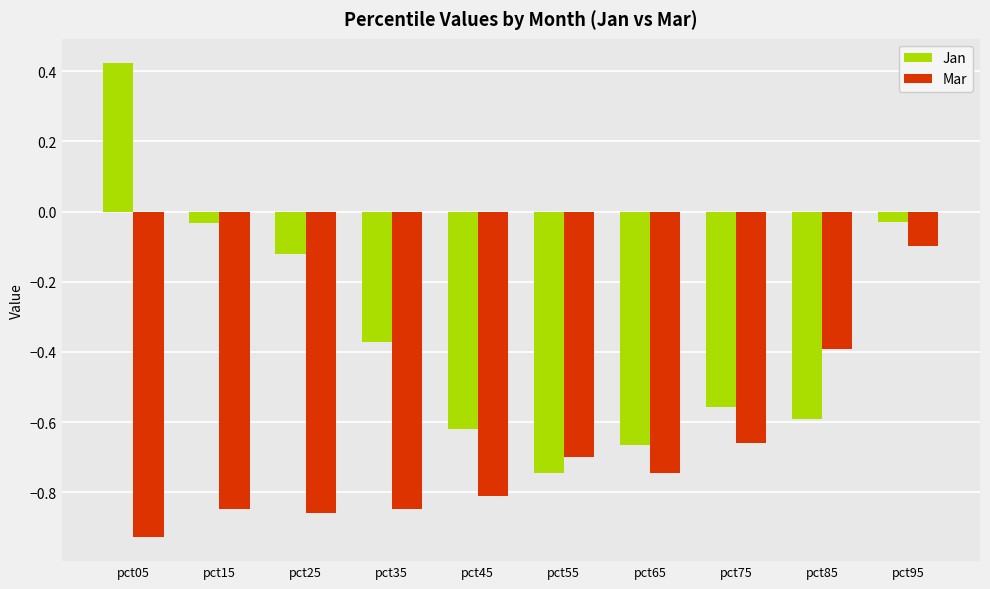

At pct15, list the series in order from largest to smallest.

Jan, Mar